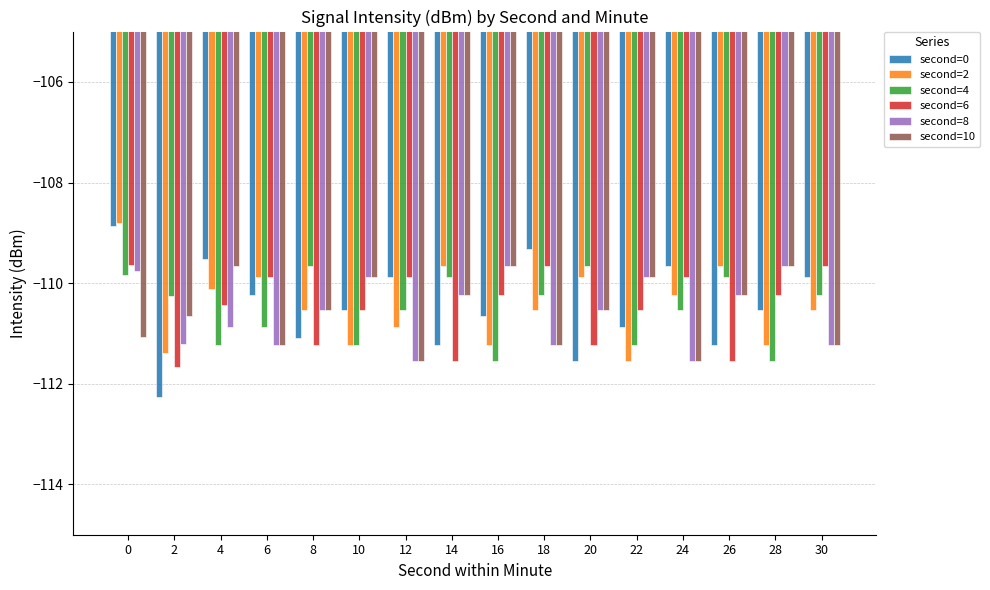

Is it true that second=6 equals -111.2 at 8?

True